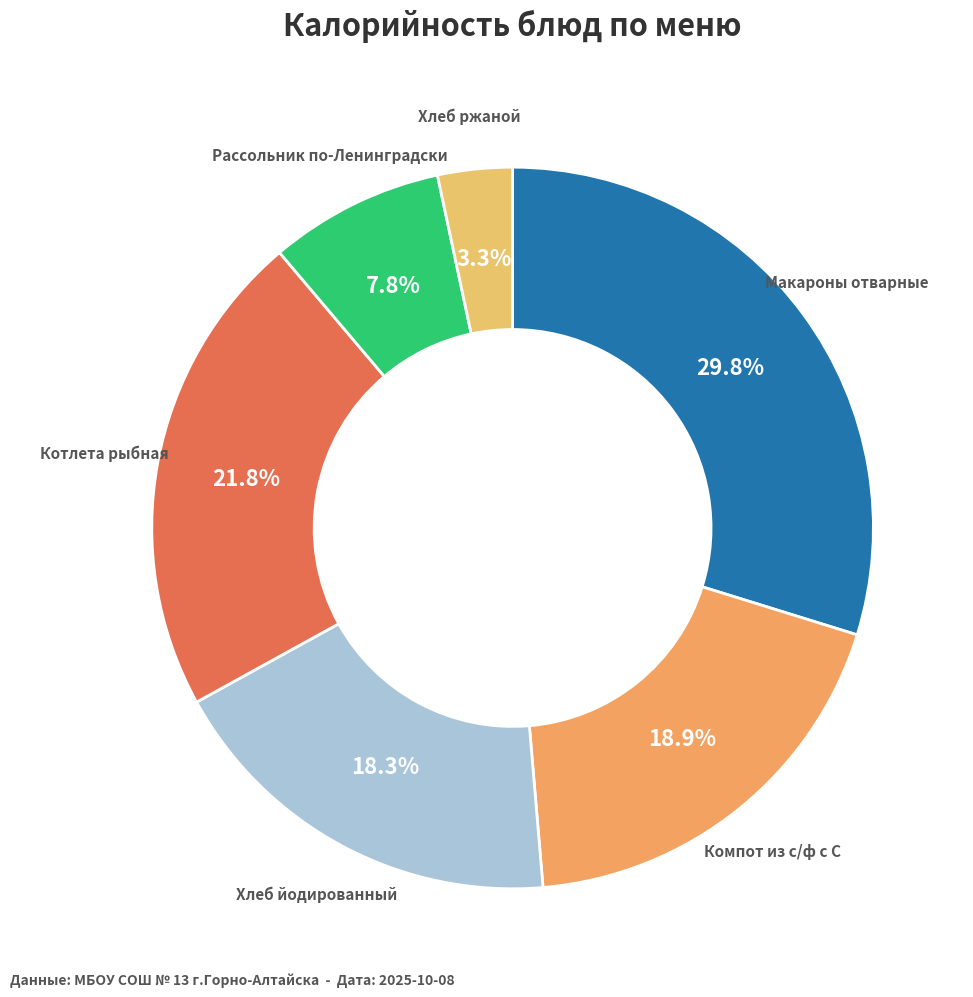

How many slices are in this pie chart?

6